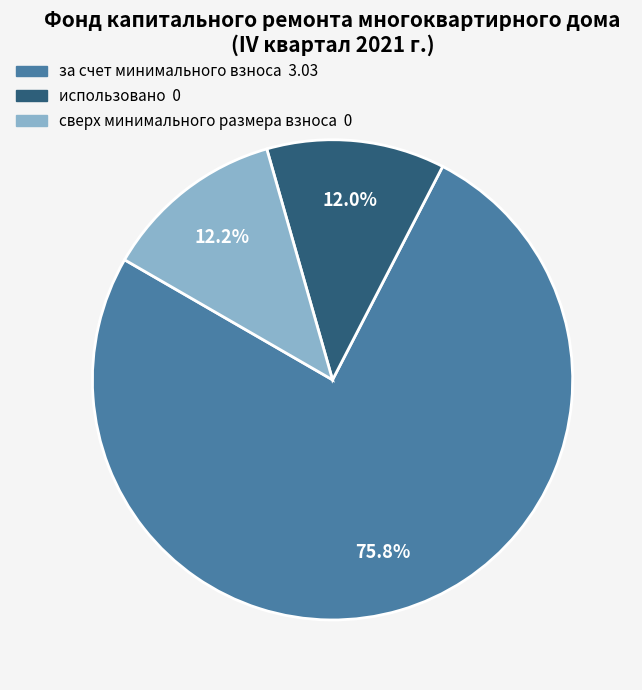

How many segments does this pie chart have?

3